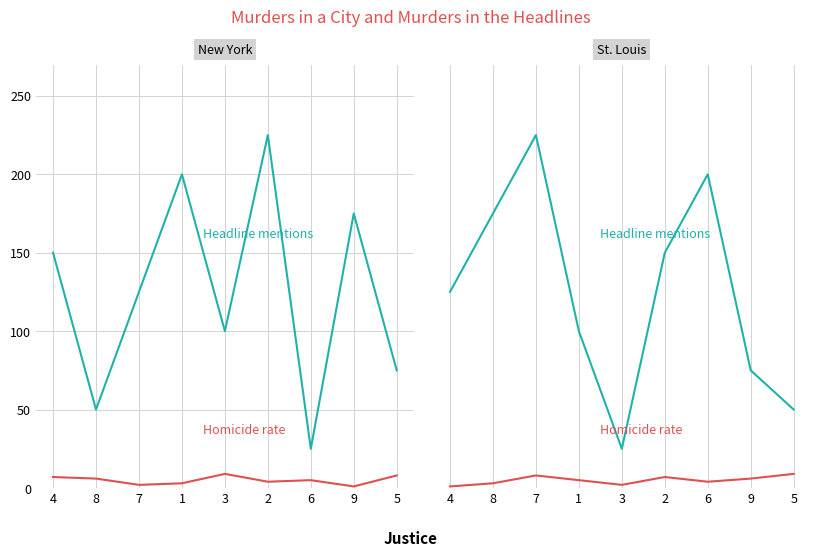

What is the difference between the maximum and minimum values in the Headline mentions series?

200